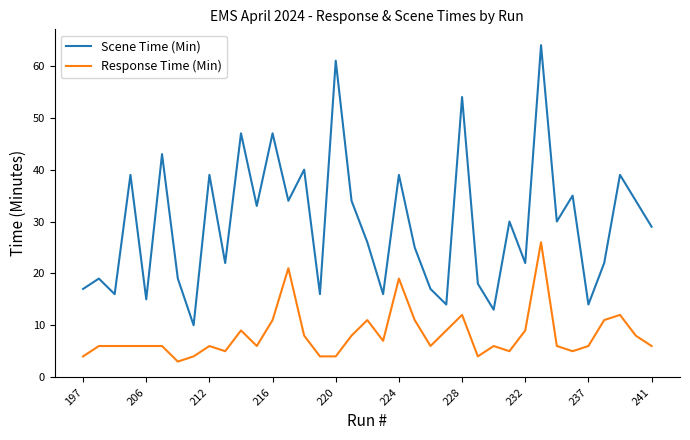

What is the difference between the second highest and minimum values in the Scene Time (Min) series?

51